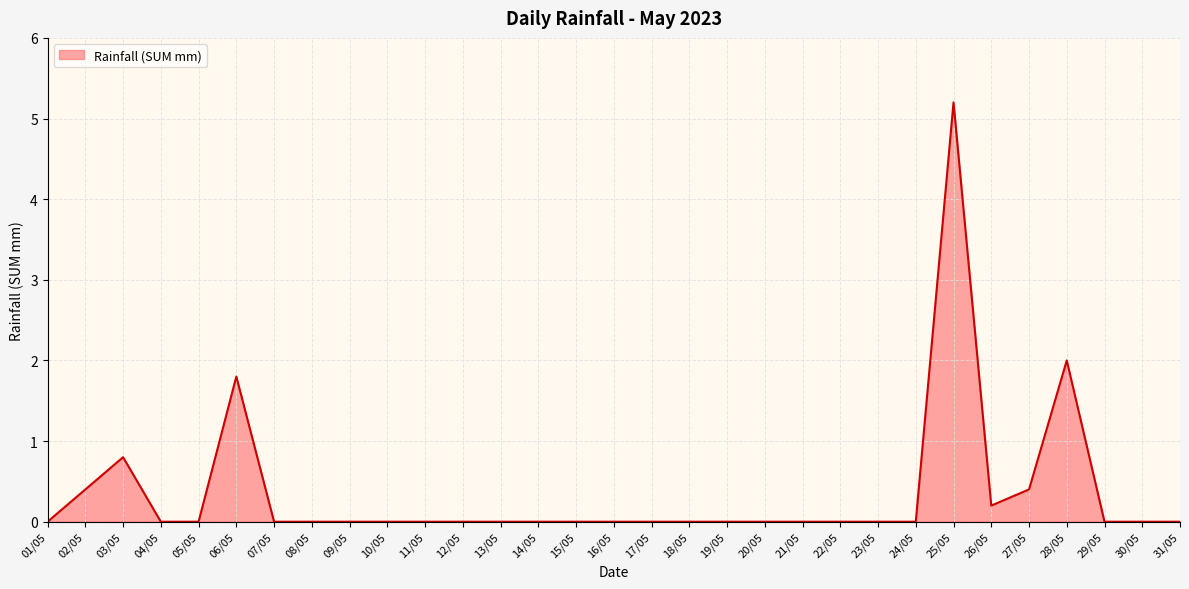

What position from the right is 21/05?

11